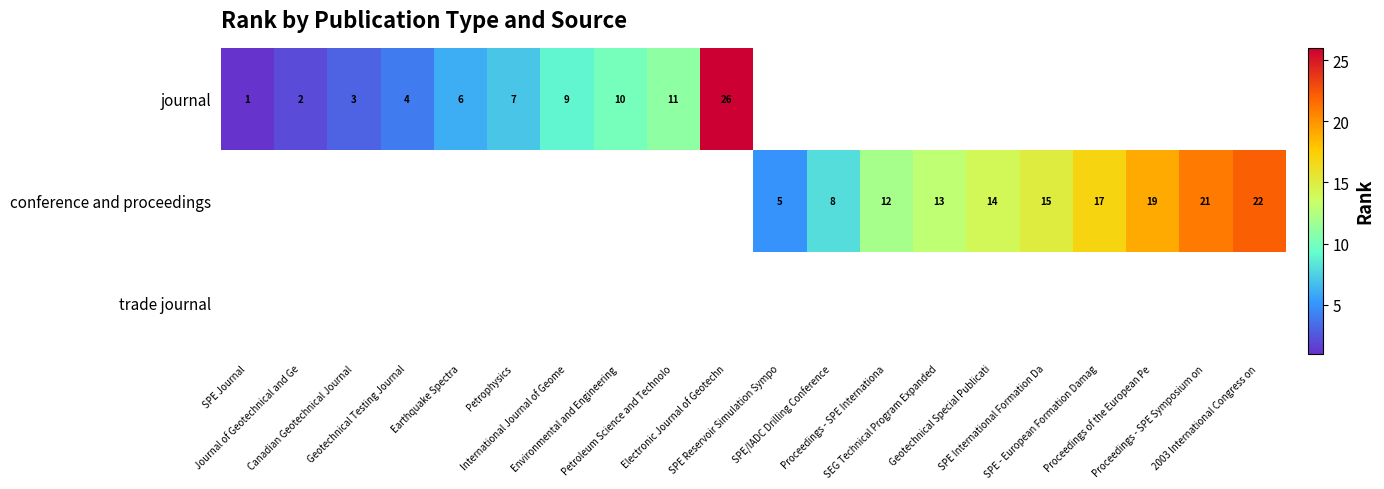

At which label is journal closest to 13?

Petroleum Science and Technolo